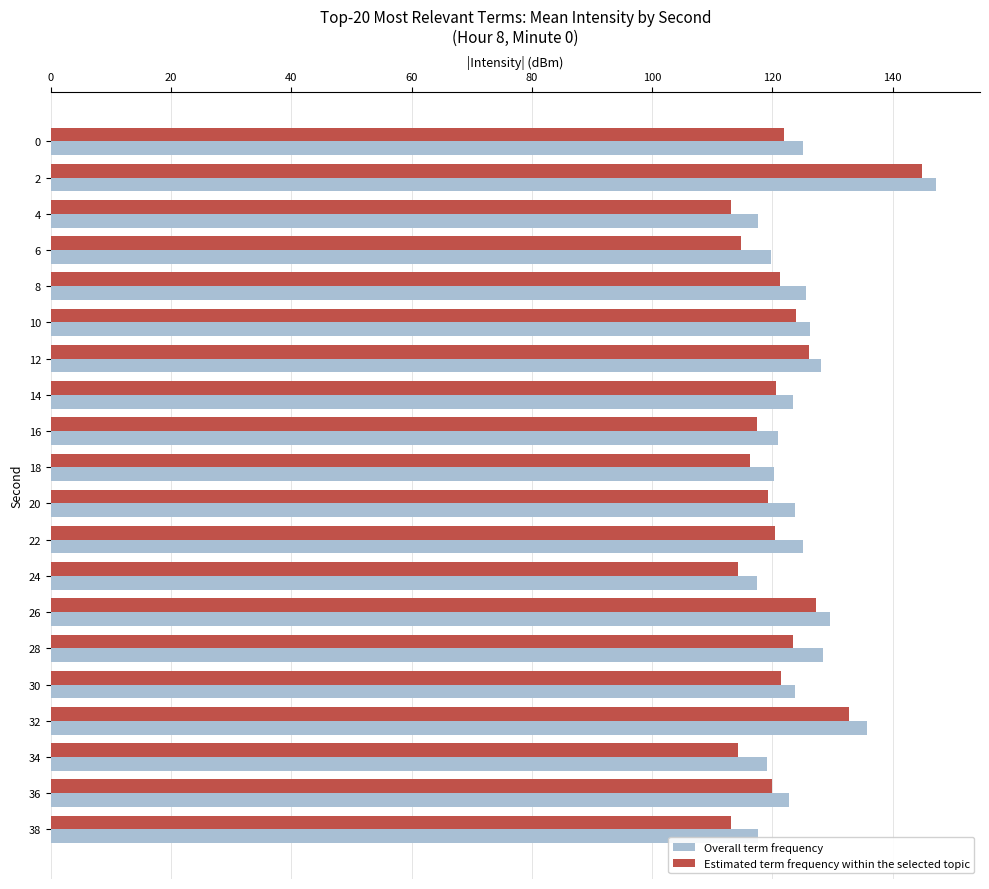

Is it true that Estimated term frequency within the selected topic equals 214.9 at 14?

False